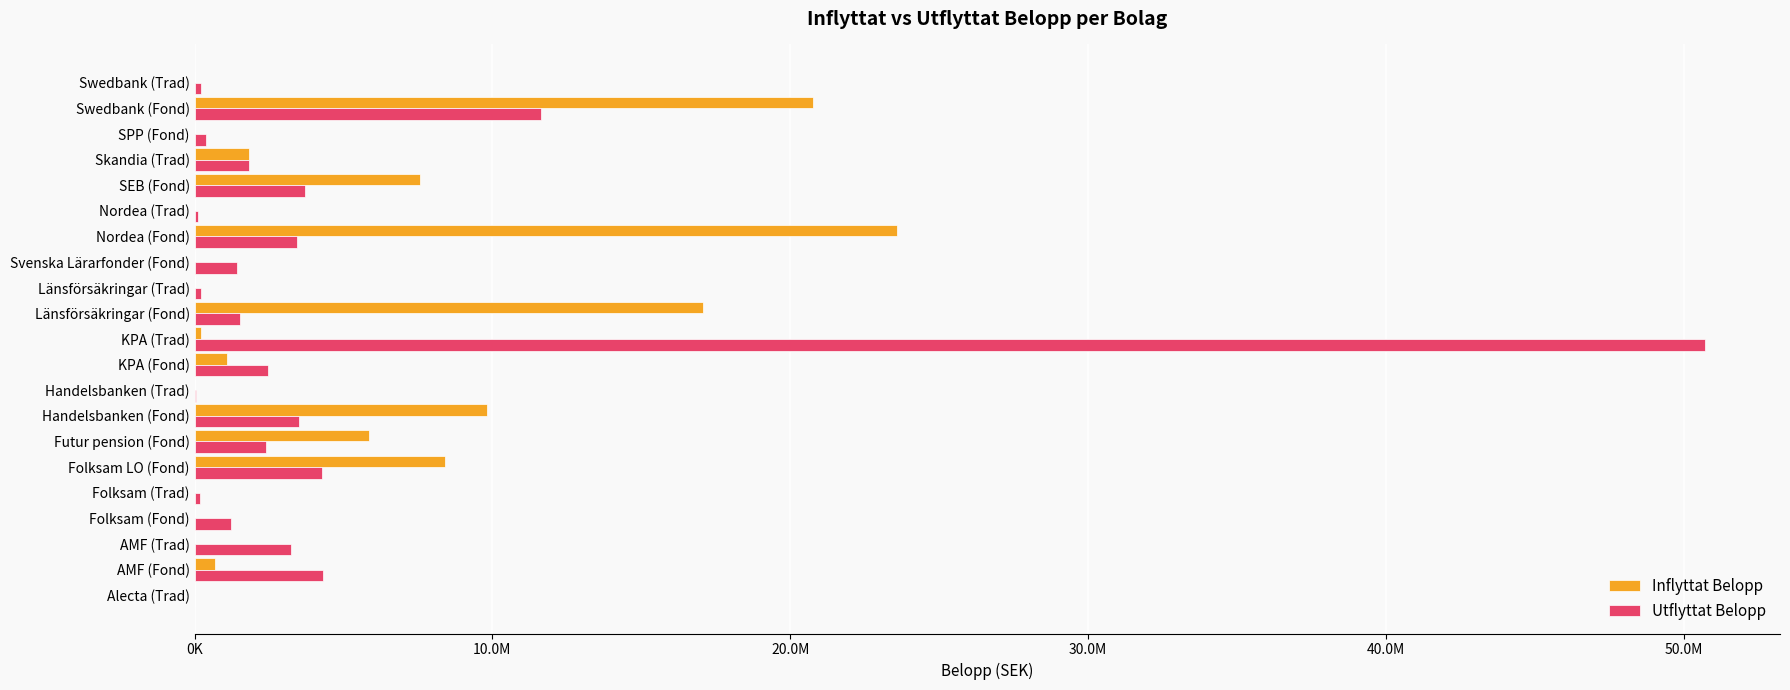

What are all the series names shown in the legend?

Inflyttat Belopp, Utflyttat Belopp